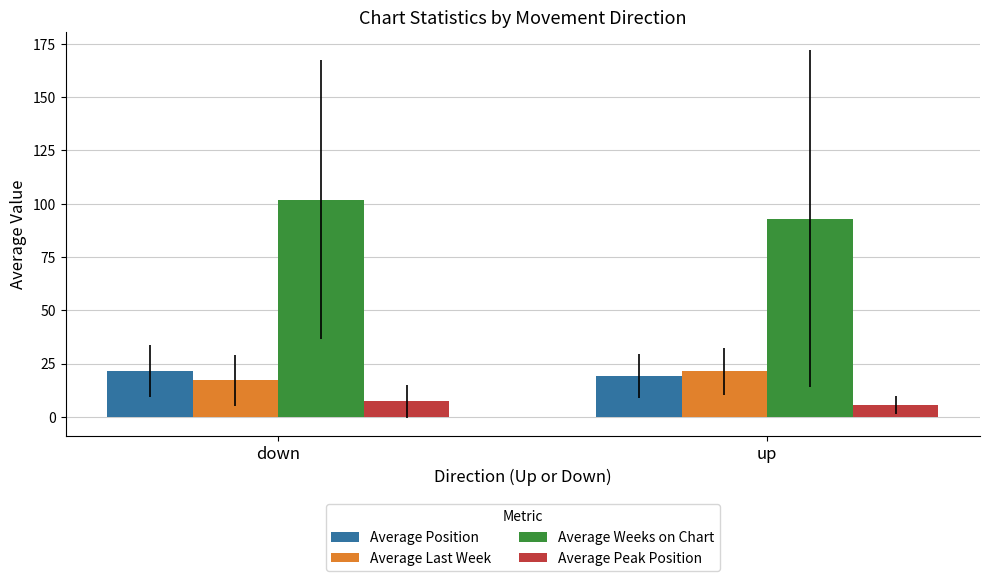

Which series has the largest total across all categories?

Average Weeks on Chart